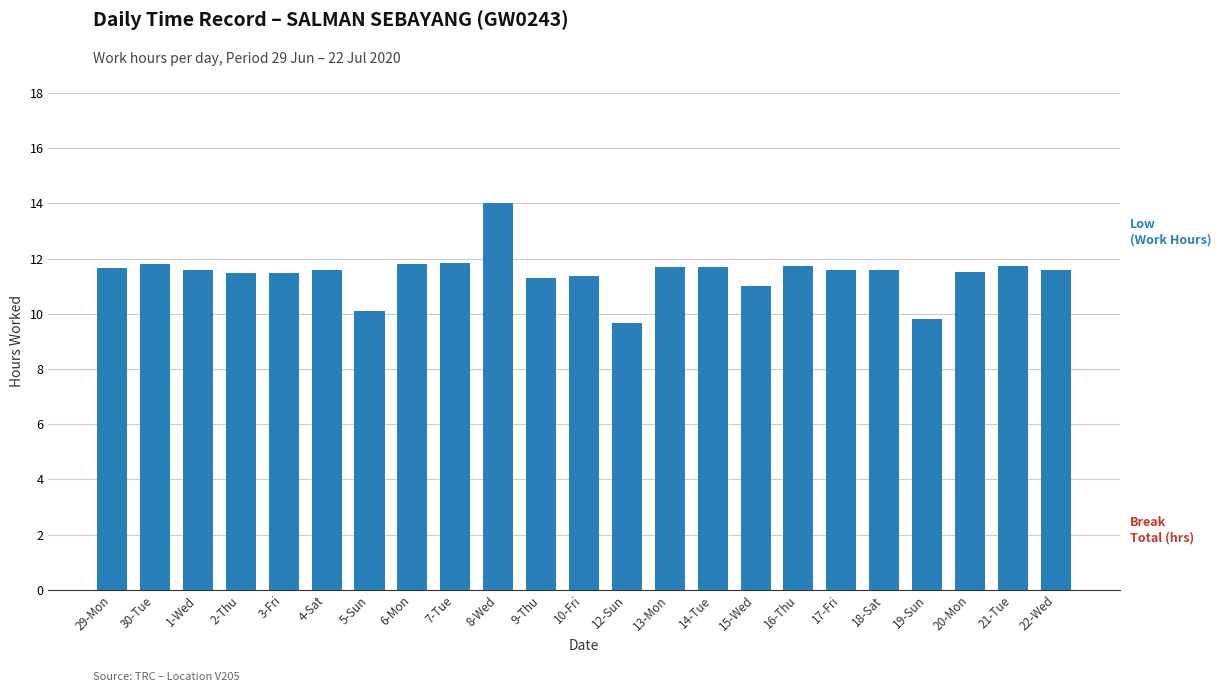

What is the maximum value shown in the chart?

14.0